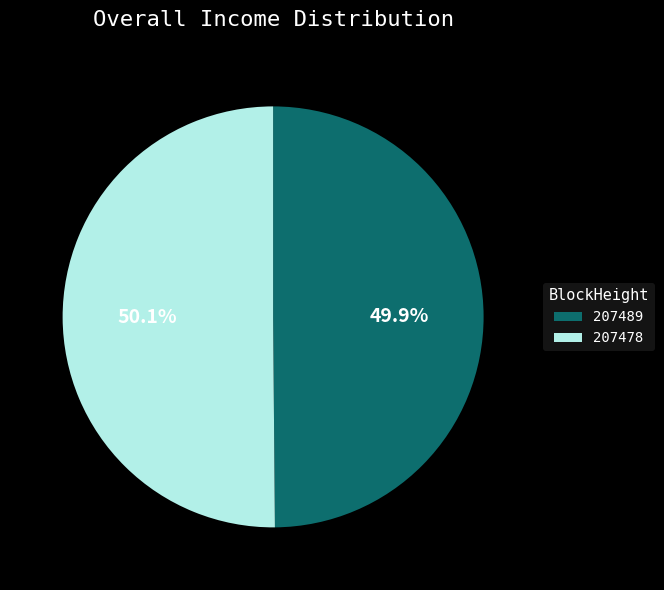

To the nearest percent, what portion does 207478 represent?

50%